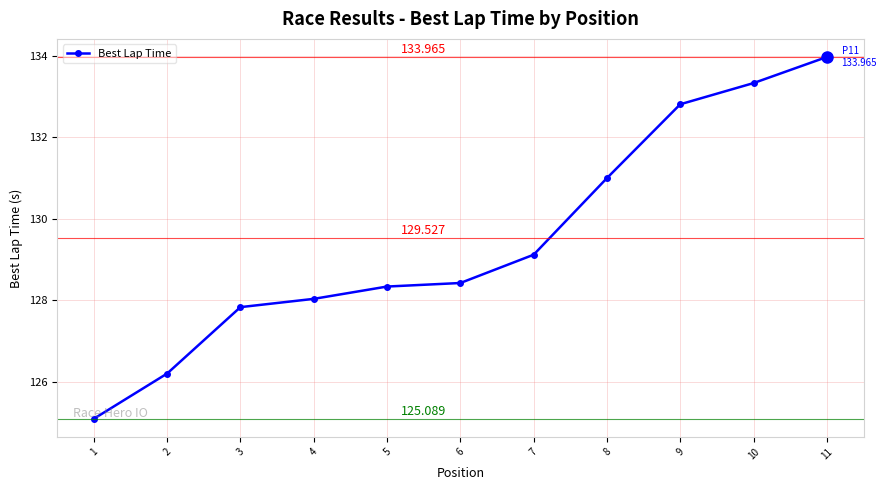

What is the greatest value displayed?

134.0